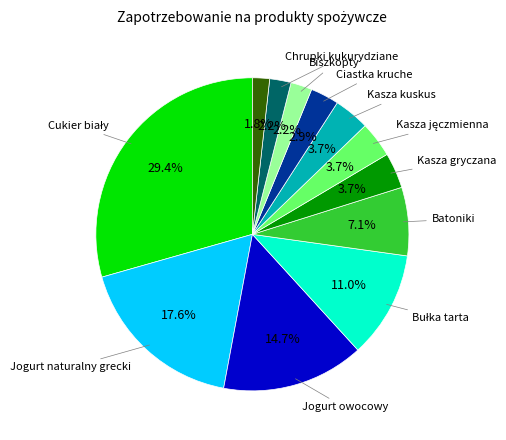

Does any single category account for the majority?

No